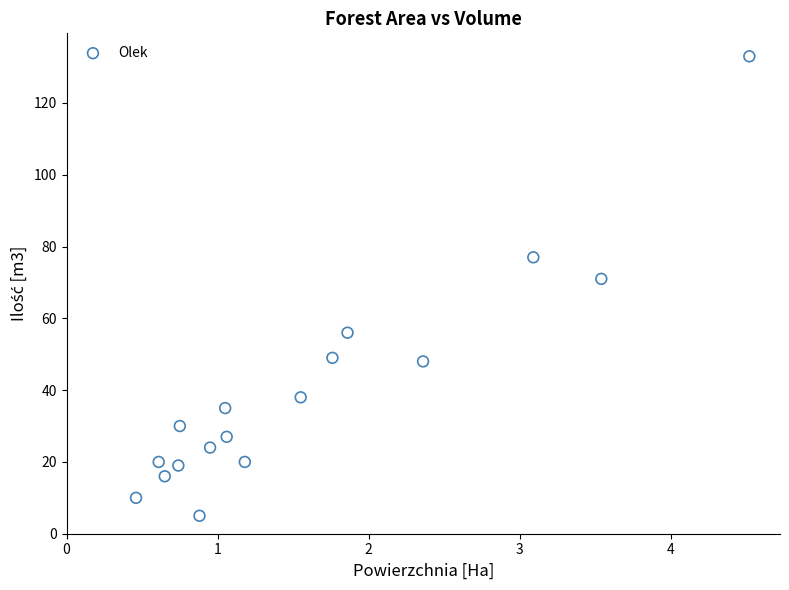

What is the range of Y values (max minus min)?

128